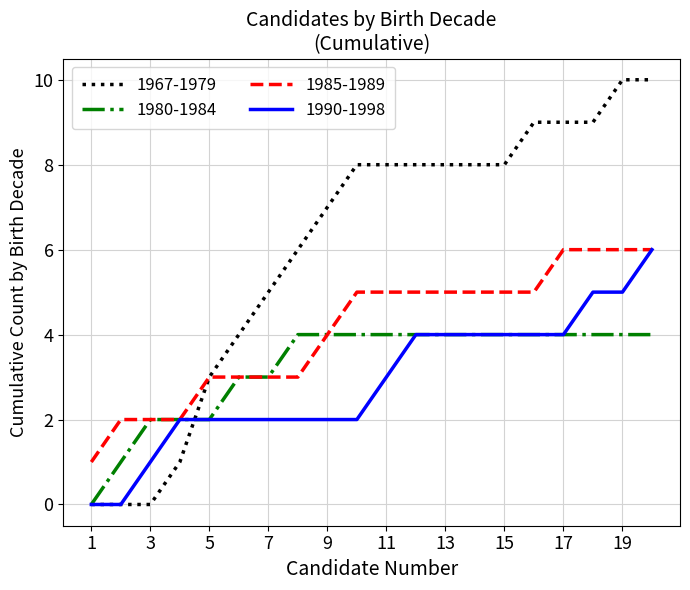

Which series has the largest range (max minus min)?

1967-1979